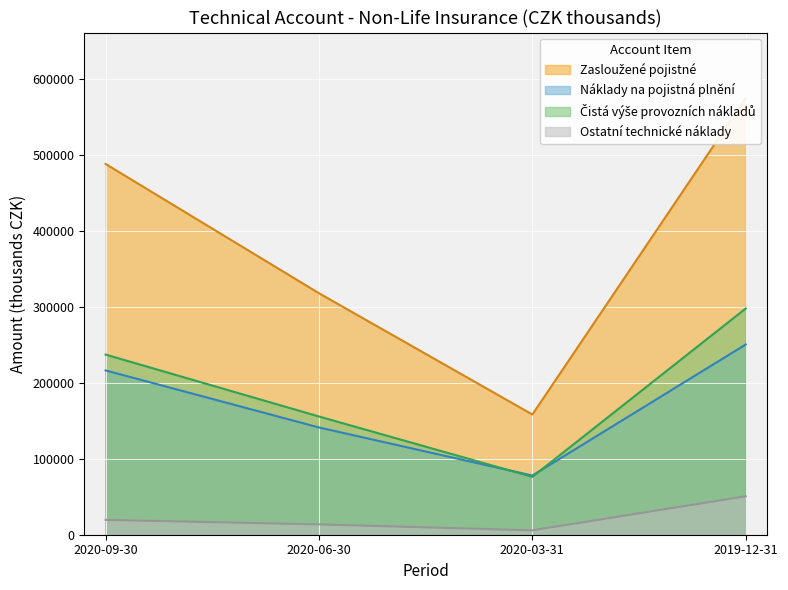

What is the label of the 2nd point from the left?

2020-06-30